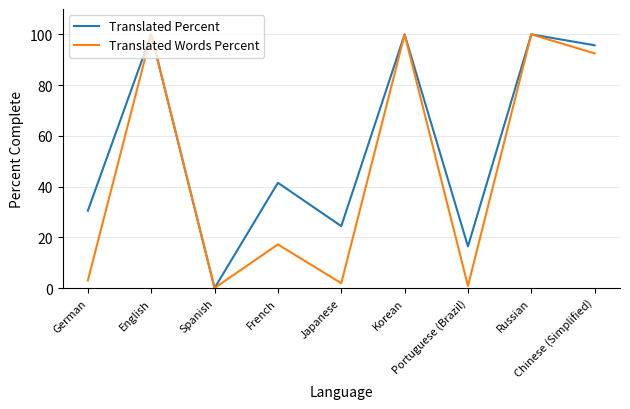

True or false: Translated Percent has more than 0 points higher than both neighbors.

True